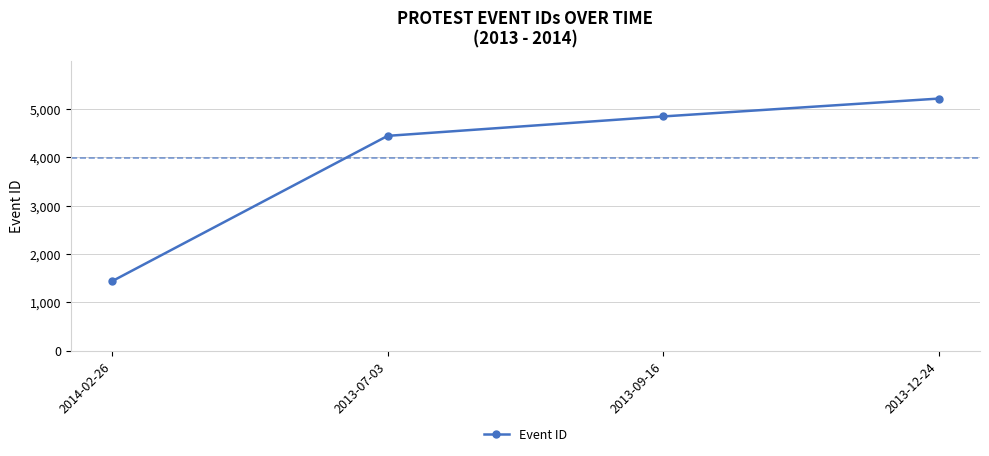

At which label is the value closest to 3323?

2013-07-03